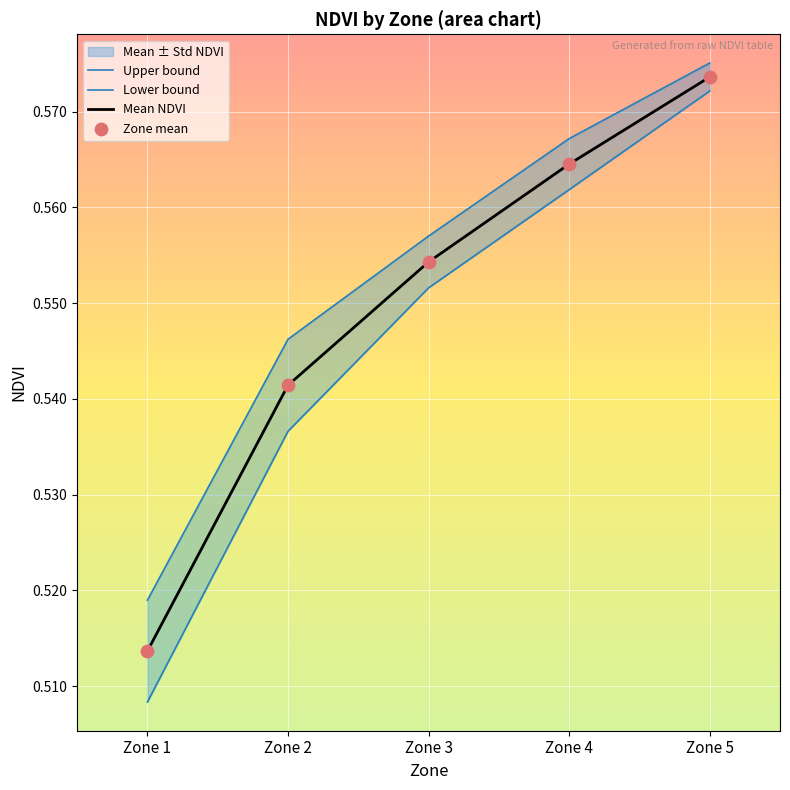

At how many categories does at least one series exceed 0?

5